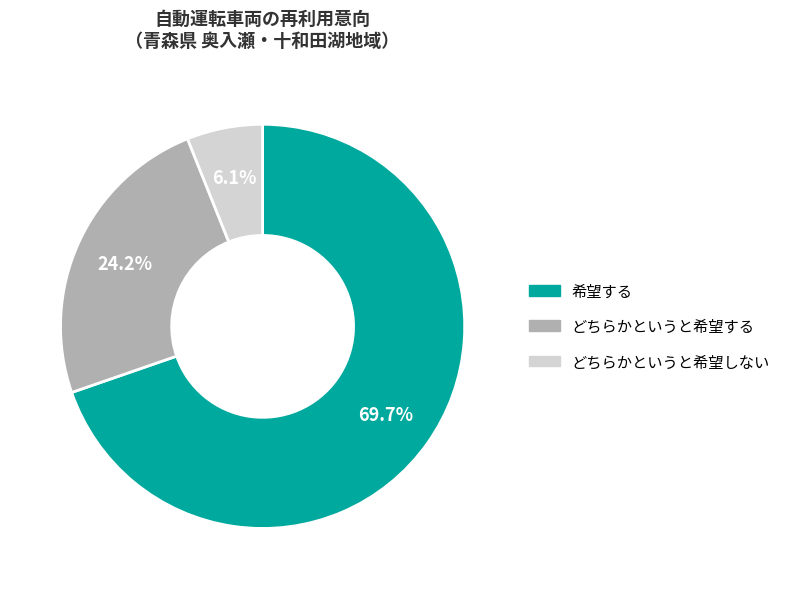

How many segments does this pie chart have?

3